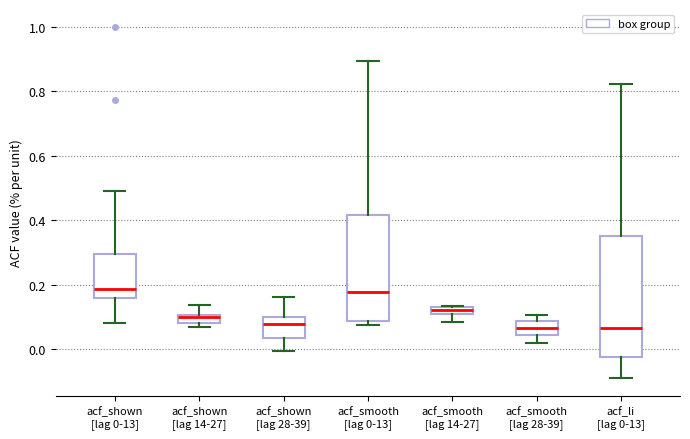

Where is the lower edge of the box for acf_smooth [lag 14-27] on the y-axis? The values are not printed on the chart, so give them approximately, as read against the axis.

0.10